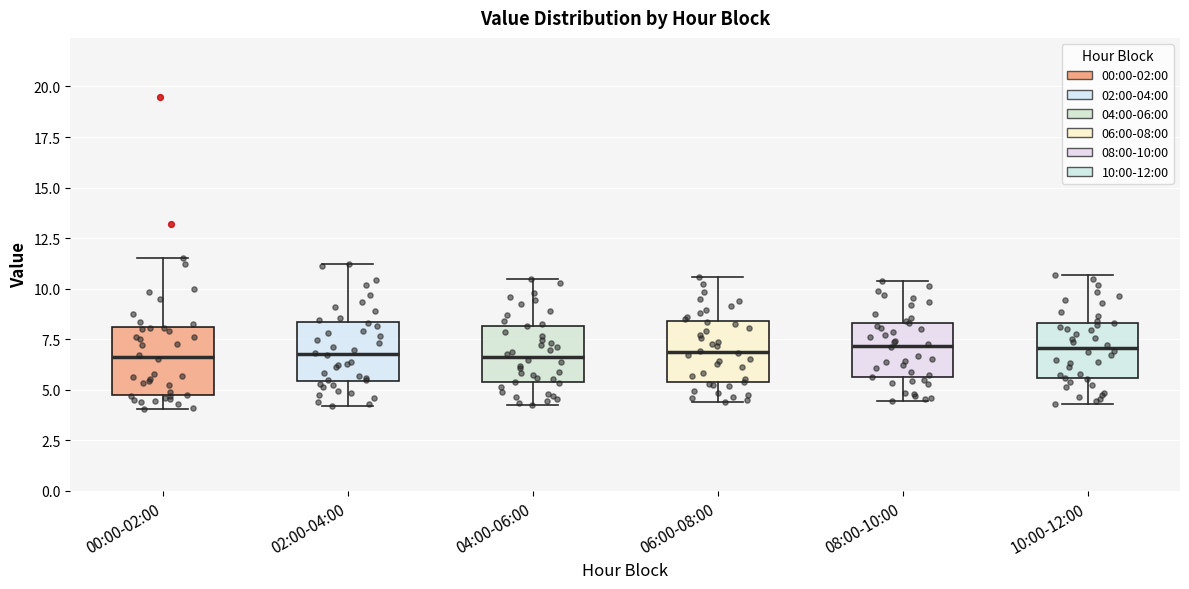

Where is the lower edge of the box for 06:00-08:00 on the y-axis? The values are not printed on the chart, so give them approximately, as read against the axis.

5.5